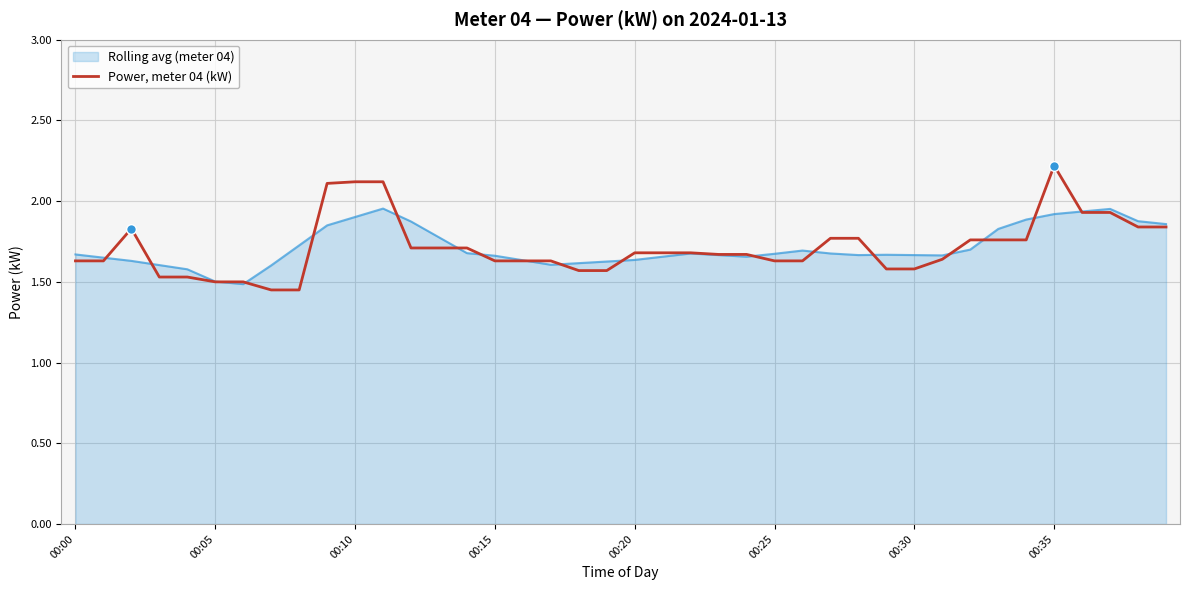

Rank the series by their maximum value, from highest to lowest.

Power, meter 04 (kW), Rolling avg (meter 04)